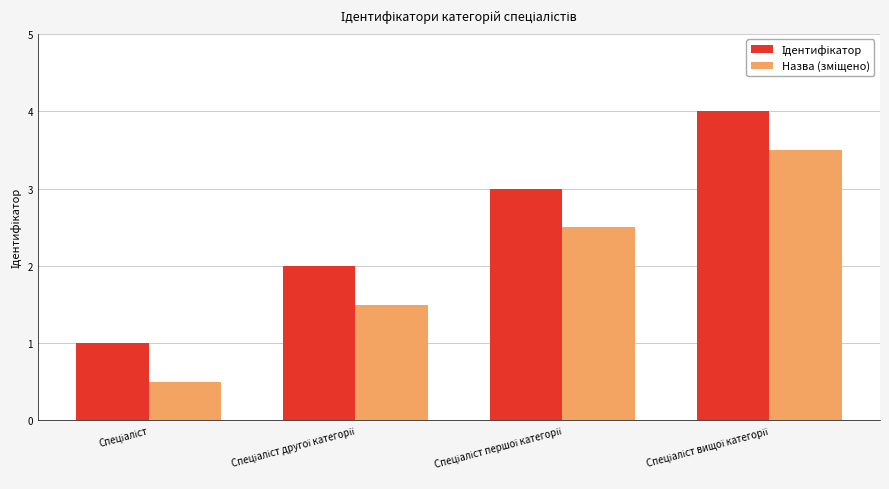

How many bars are there in total?

8